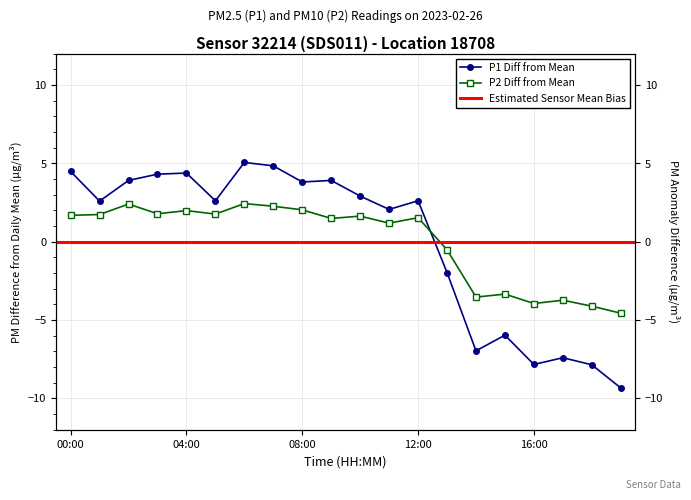

What is the highest value of the P1 series?

5.1